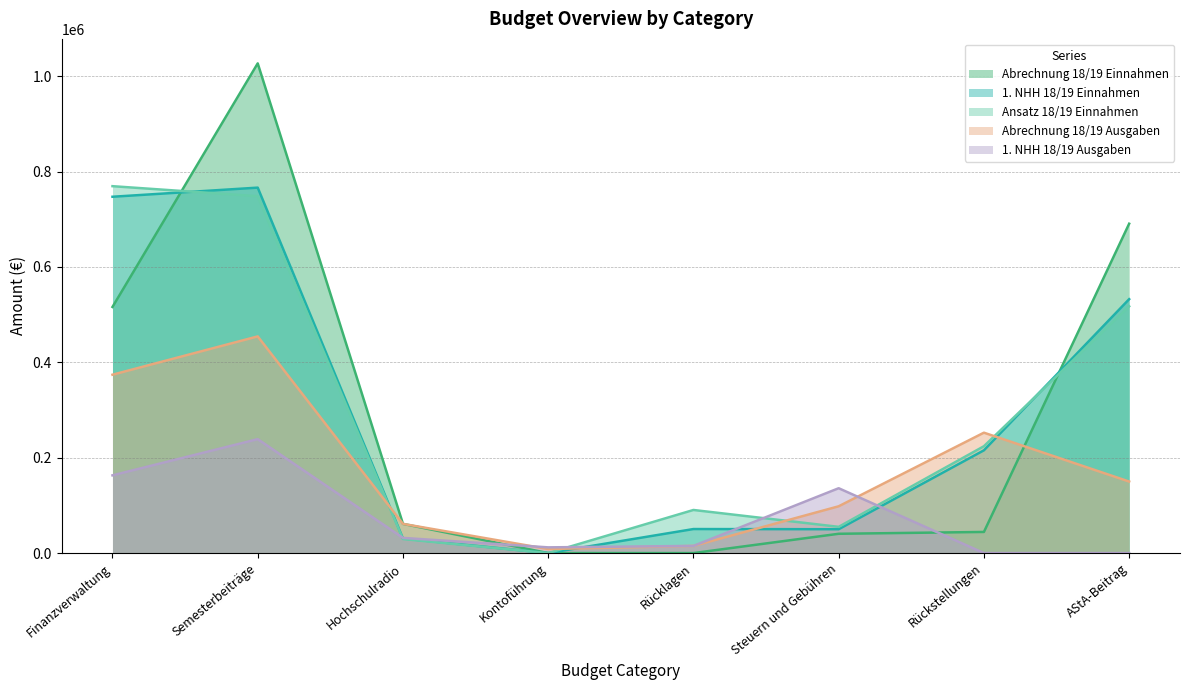

The Ansatz 18/19 Einnahmen series shows 816086.7 at AStA-Beitrag. True or false?

False